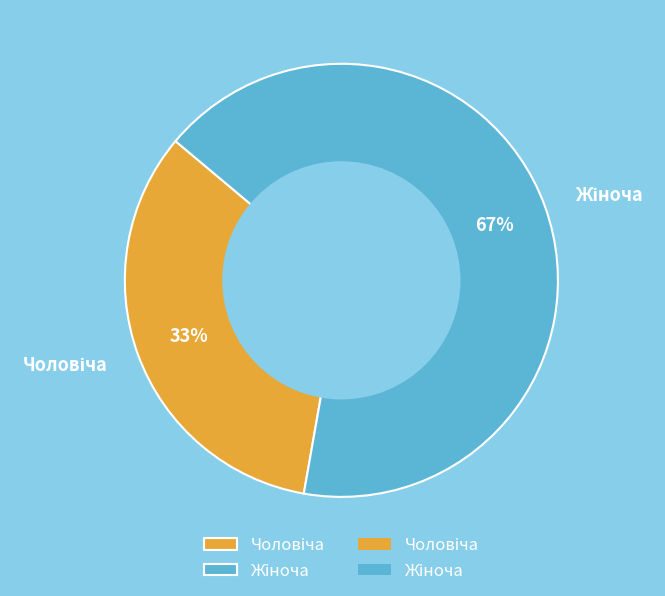

To the nearest percent, what is the average slice percentage?

50%